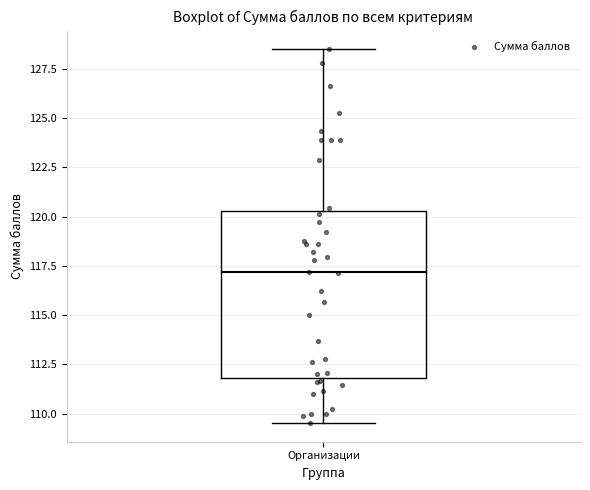

Read this box plot against the y-axis: the position of the median line, the range covered by the box, and the ends of both whiskers. The values are not printed on the chart, so give them approximately, as read against the axis.

median 117.0, box 112.0 to 120.5, whiskers 109.5 to 128.5